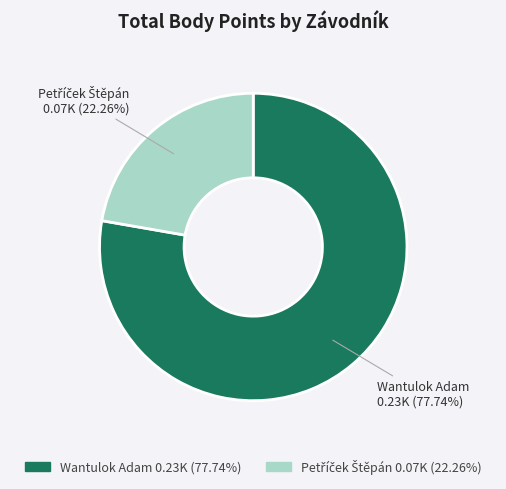

Is there any slice that represents more than half of the pie?

Yes